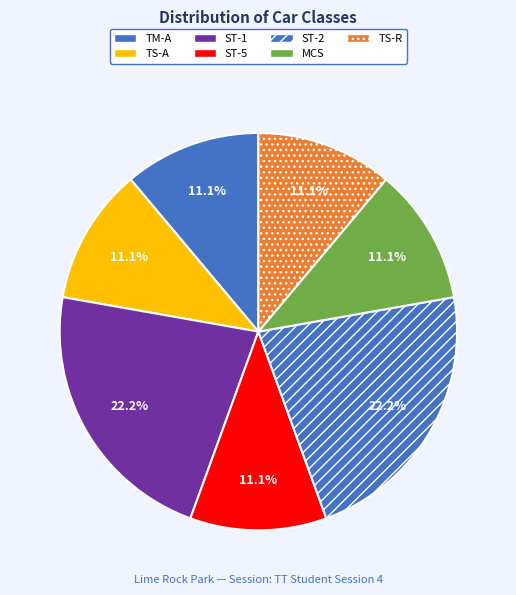

To the nearest percent, what percentage of the pie is ST-1?

22%